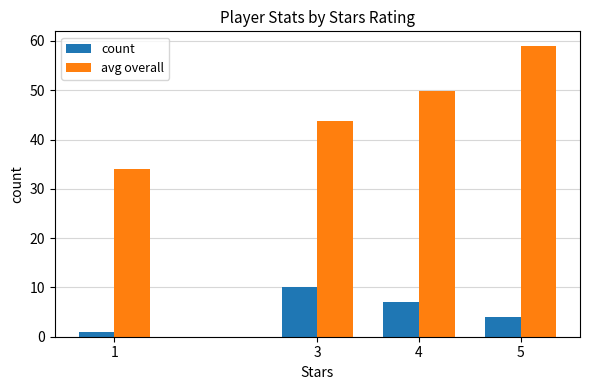

What is the difference between the second highest and second lowest values in the count series?

3.0